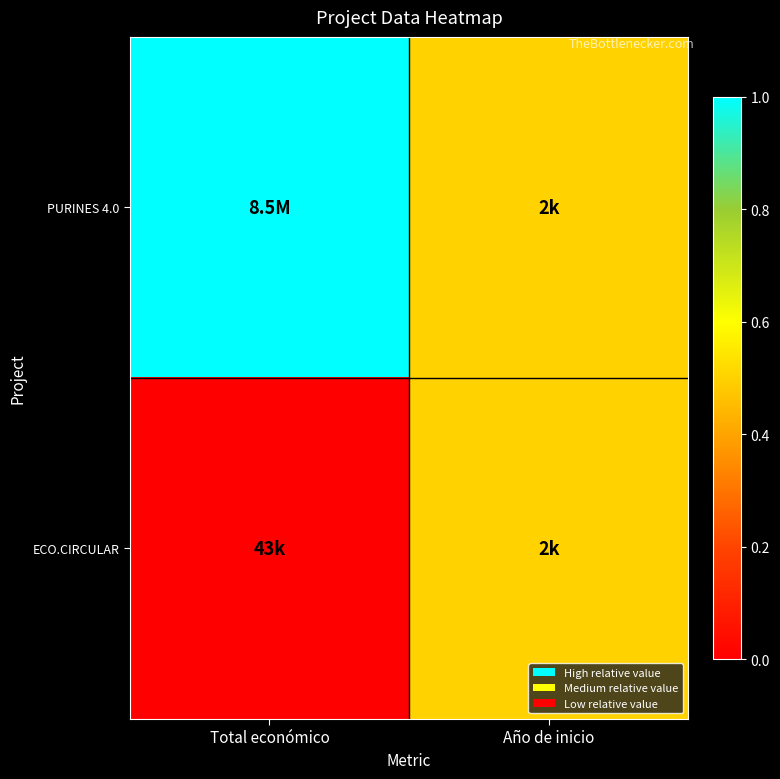

Reading left to right, extract all data points from this chart.

PURINES 4.0: Total económico=1.0	Año de inicio=0.5
ECO.CIRCULAR: Total económico=0.0	Año de inicio=0.5